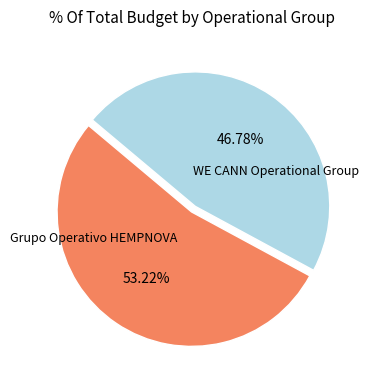

Is there any slice that represents more than half of the pie?

Yes